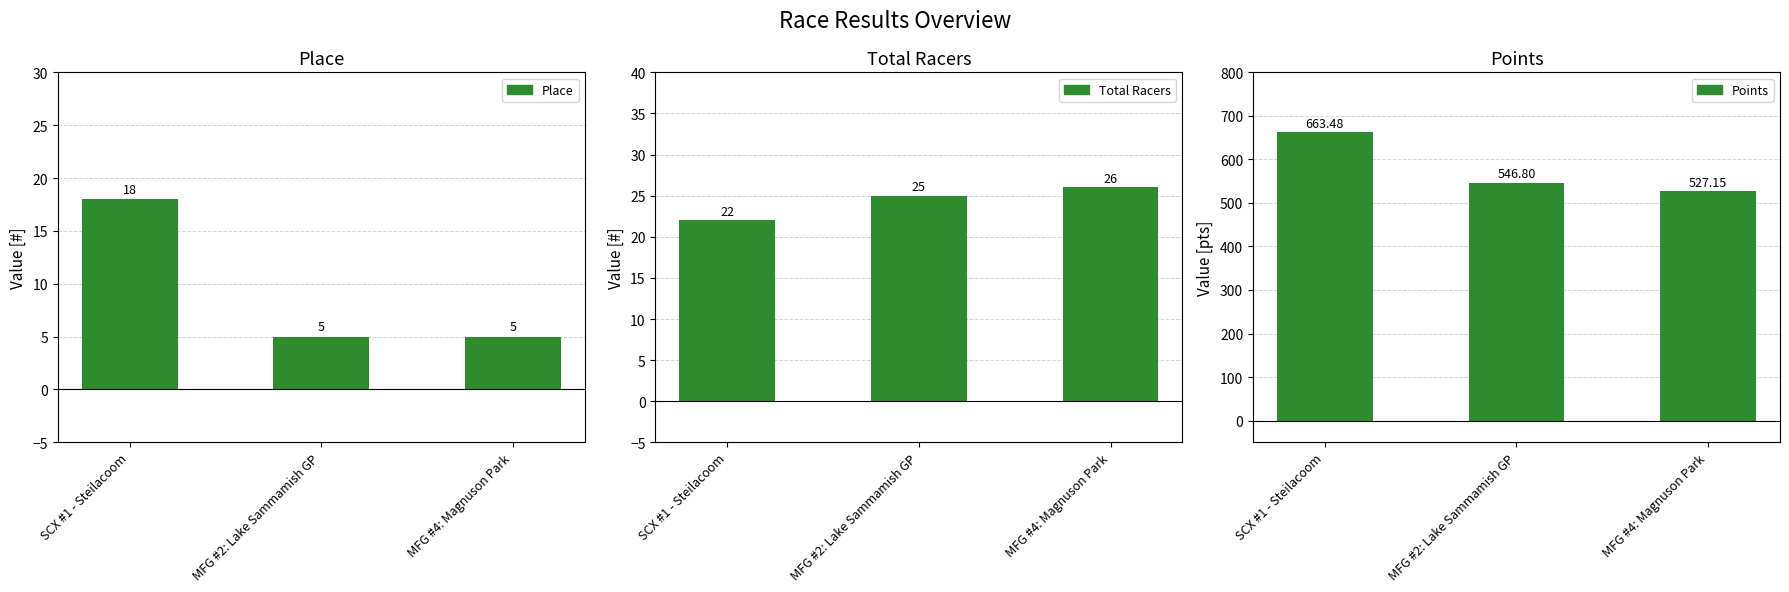

How many groups of bars are there?

3